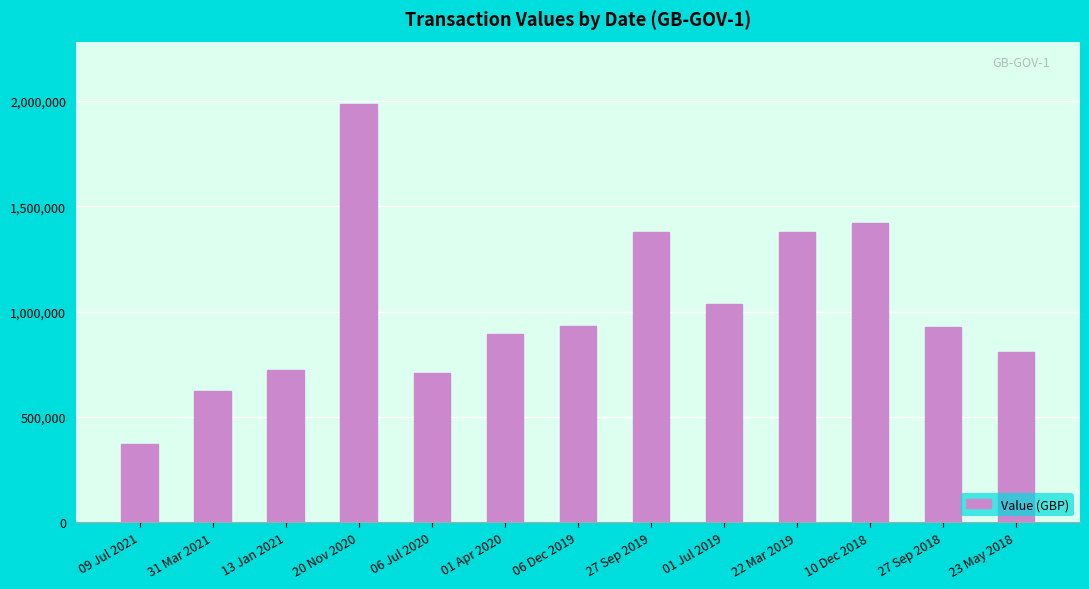

True or false: the data shows 1038230 at 01 Jul 2019.

True